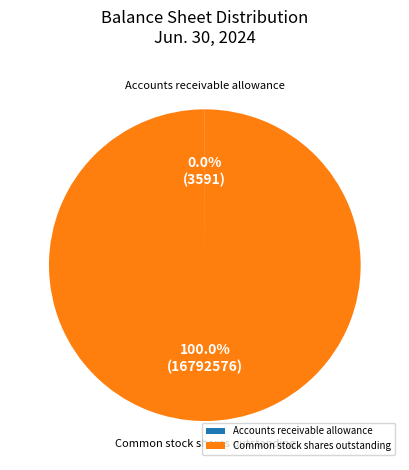

What is the largest slice in the pie chart?

Common stock shares outstanding